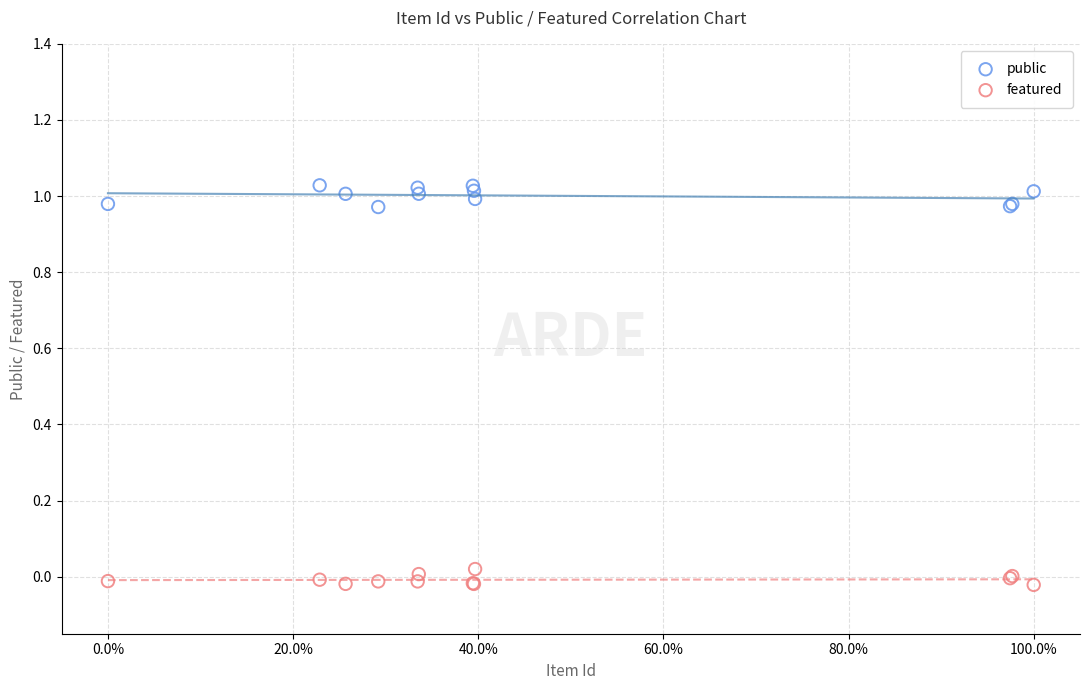

Which series contains the highest Y value?

public